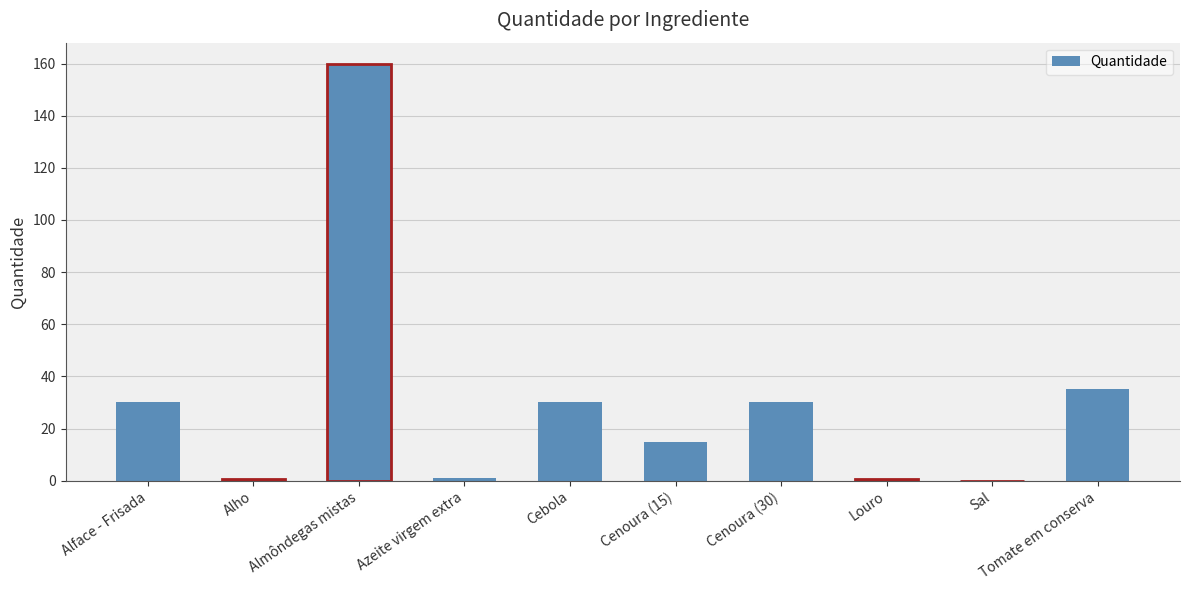

The chart shows a value of 15.1 at Tomate em conserva. True or false?

False